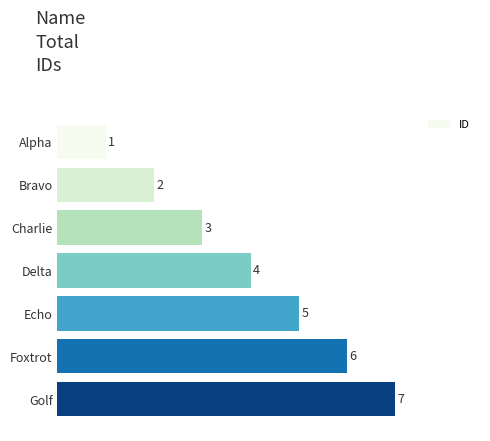

List the labels in order of value, largest first.

Golf, Foxtrot, Echo, Delta, Charlie, Bravo, Alpha